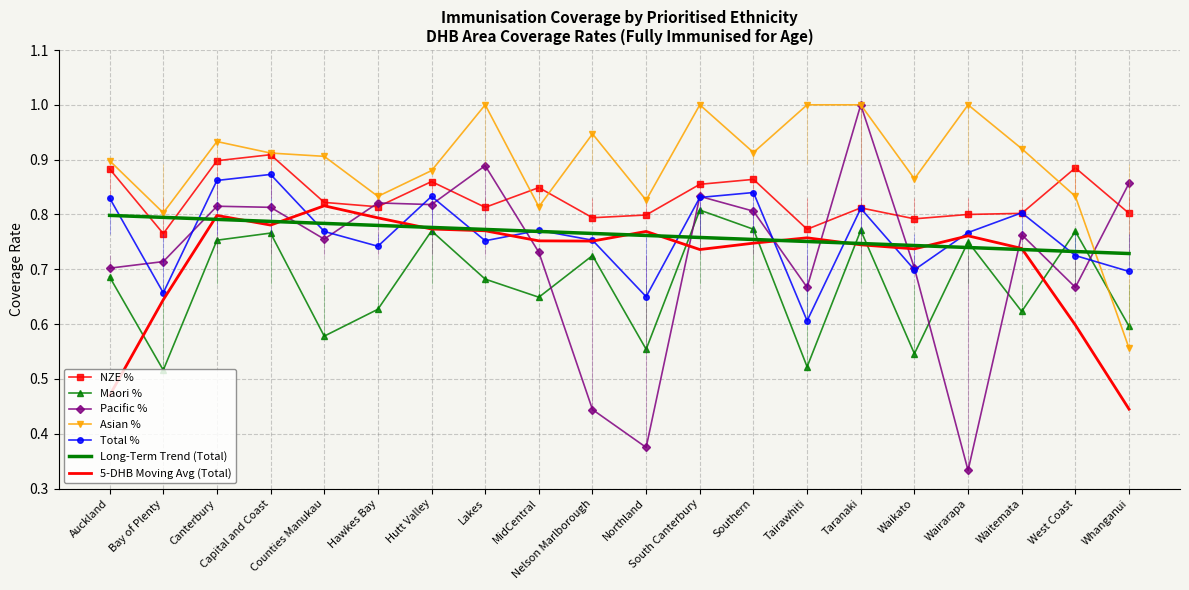

Reading right to left, list all the values displayed in this chart.

NZE %: 0.8	0.9	0.8	0.8	0.8	0.8	0.8	0.9	0.9	0.8	0.8	0.8	0.8	0.9	0.8	0.8	0.9	0.9	0.8	0.9
Maori %: 0.6	0.8	0.6	0.8	0.5	0.8	0.5	0.8	0.8	0.6	0.7	0.6	0.7	0.8	0.6	0.6	0.8	0.8	0.5	0.7
Pacific %: 0.9	0.7	0.8	0.3	0.7	1.0	0.7	0.8	0.8	0.4	0.4	0.7	0.9	0.8	0.8	0.8	0.8	0.8	0.7	0.7
Asian %: 0.6	0.8	0.9	1.0	0.9	1.0	1.0	0.9	1.0	0.8	0.9	0.8	1.0	0.9	0.8	0.9	0.9	0.9	0.8	0.9
Total %: 0.7	0.7	0.8	0.8	0.7	0.8	0.6	0.8	0.8	0.7	0.8	0.8	0.8	0.8	0.7	0.8	0.9	0.9	0.7	0.8